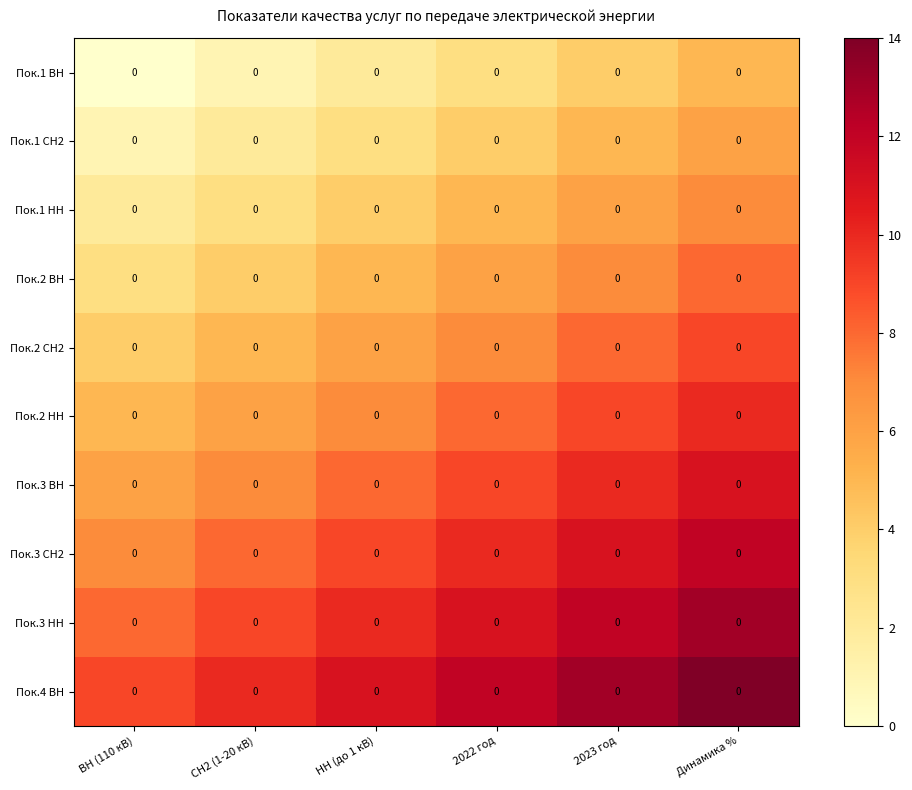

List the series in order of their peak value, highest first.

Пок.4 ВН, Пок.3 НН, Пок.3 СН2, Пок.3 ВН, Пок.2 НН, Пок.2 СН2, Пок.2 ВН, Пок.1 НН, Пок.1 СН2, Пок.1 ВН